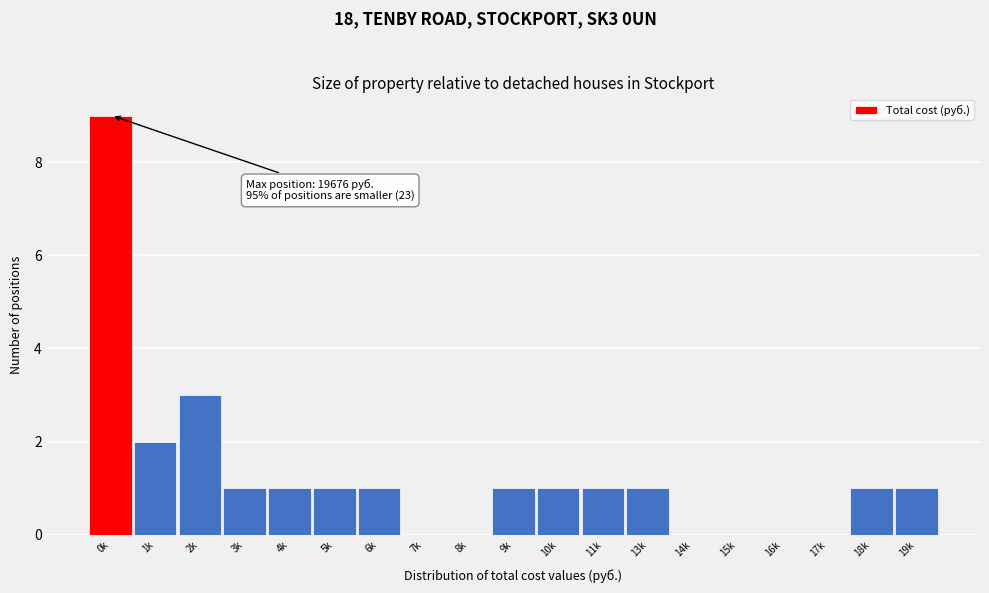

Reading left to right, transcribe all the data shown in this chart.

0k=9	1k=2	2k=3	3k=1	4k=1	5k=1	6k=1	7k=0	8k=0	9k=1	10k=1	11k=1	13k=1	14k=0	15k=0	16k=0	17k=0	18k=1	19k=1